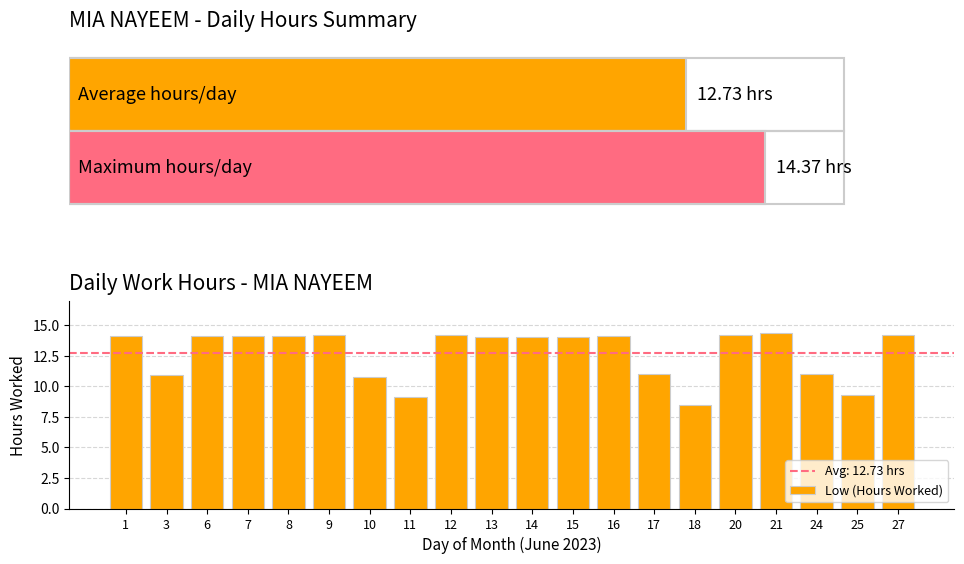

Approximately how many times larger is the value at 7 compared to 15?

1.0